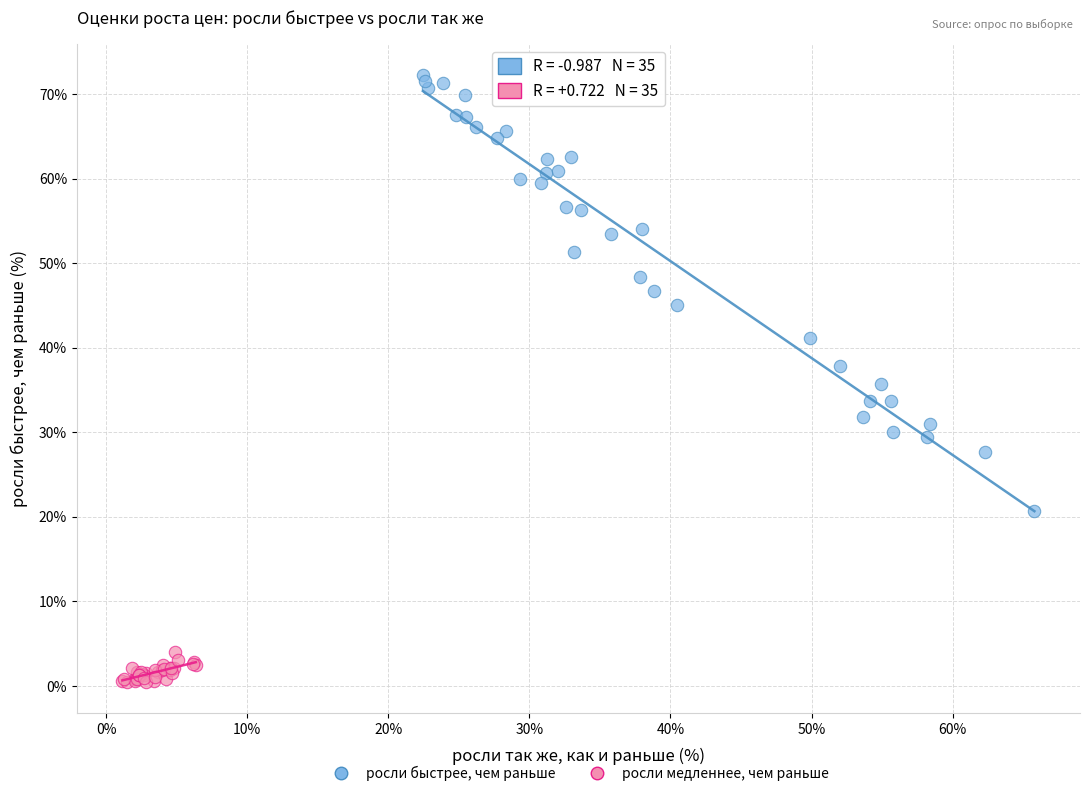

Which series contains the highest Y value?

росли быстрее, чем раньше